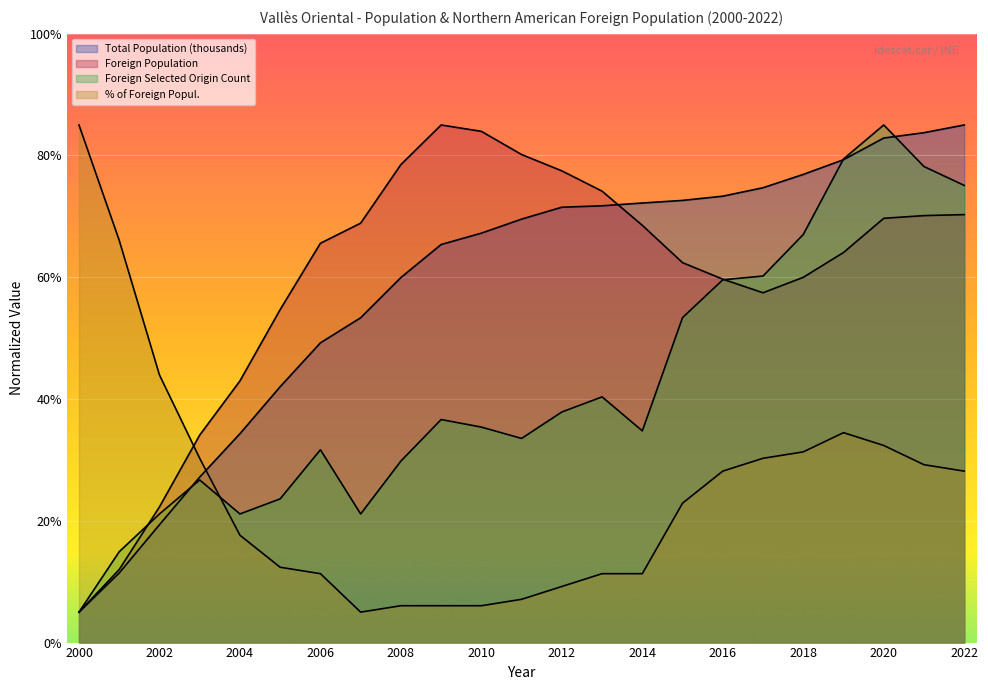

What is the difference between the maximum and minimum values in the Foreign Population series?

80.0